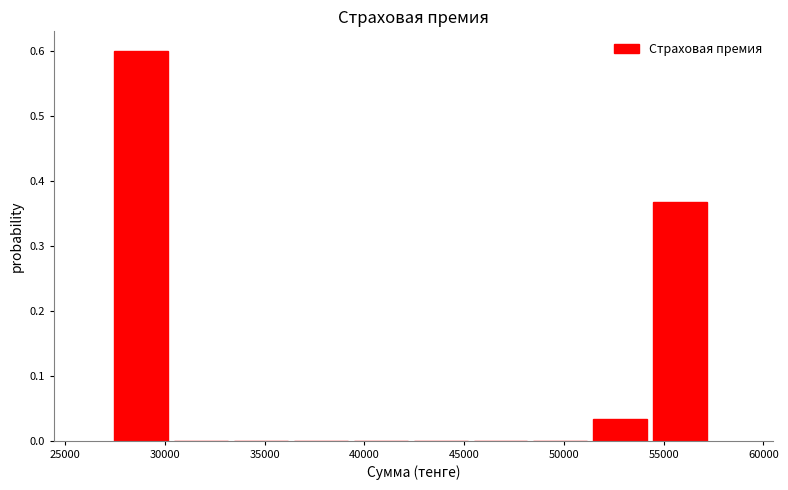

Over which range of the x-axis is the bar tallest?

27500 to 30500